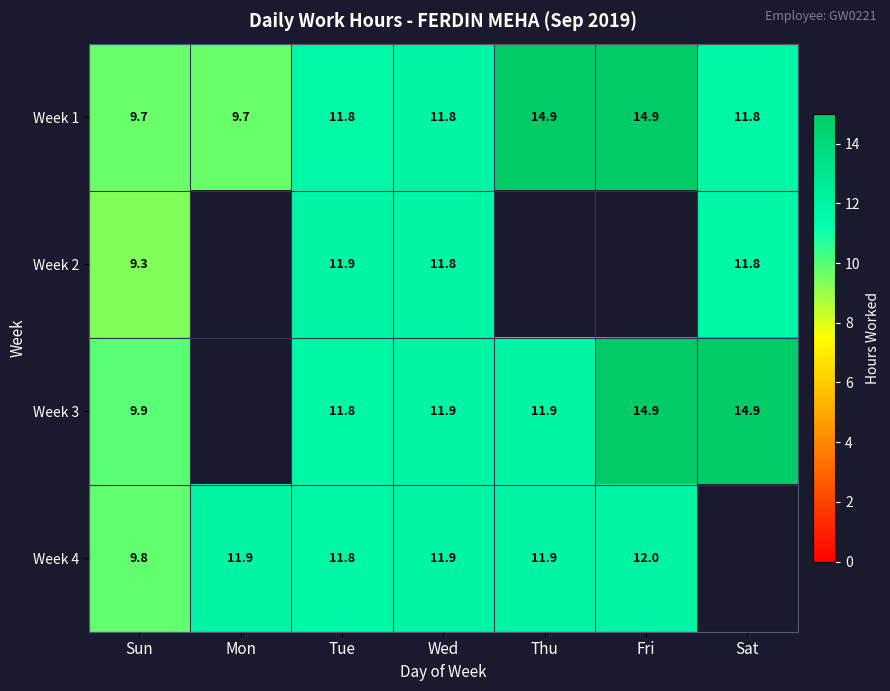

Is the value of Week 1 at Sun greater than the value of Week 4 at Mon?

No